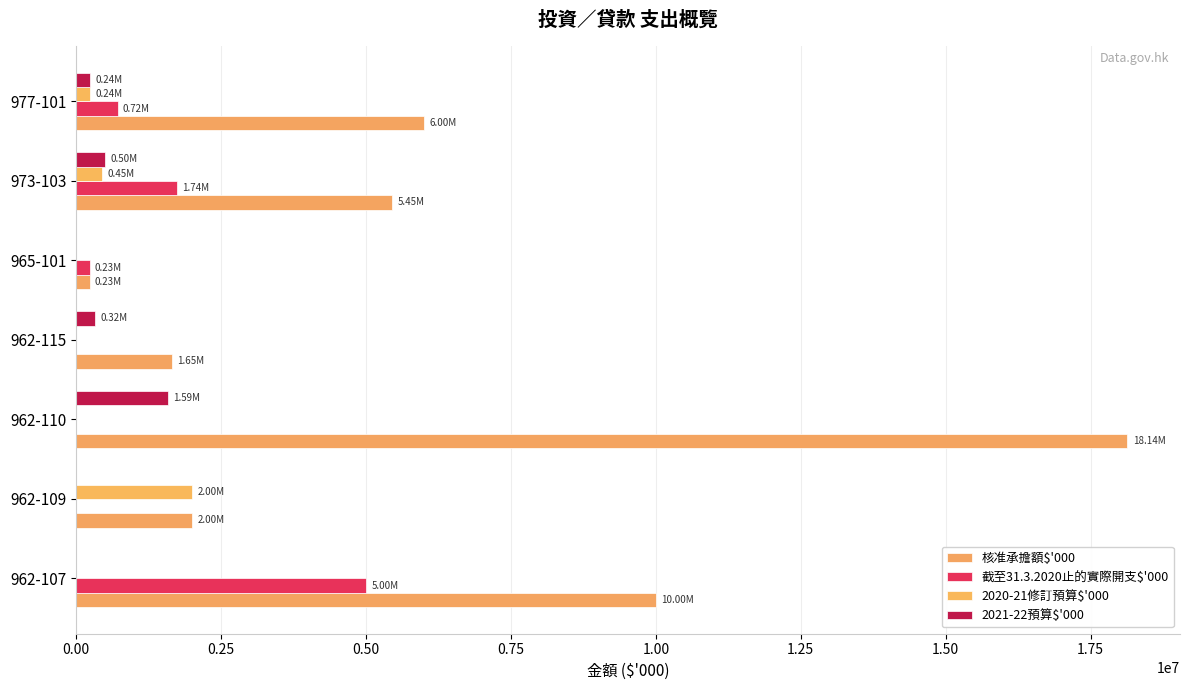

Reading right to left, transcribe all the data shown in this chart.

核准承擔額$'000: 6000000	5450000	233688	1650000	18135000	2000000	10000000
截至31.3.2020止的實際開支$'000: 718363	1740500	231595	0	0	0	5000000
2020-21修訂預算$'000: 237242	447000	0	0	0	2000000	0
2021-22預算$'000: 240210	504500	0	323000	1586000	0	0